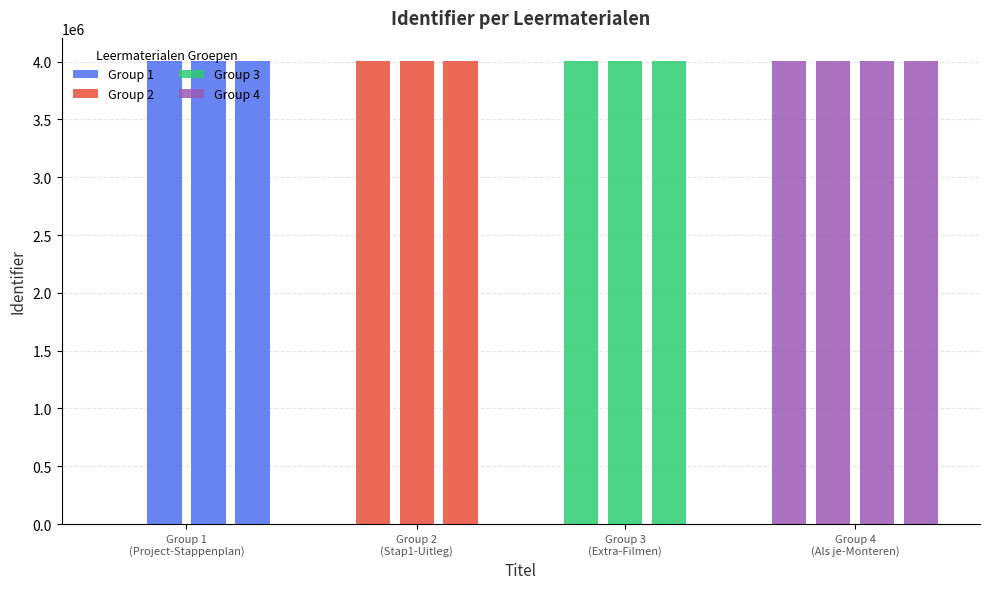

What is the sum of all values?

52067988